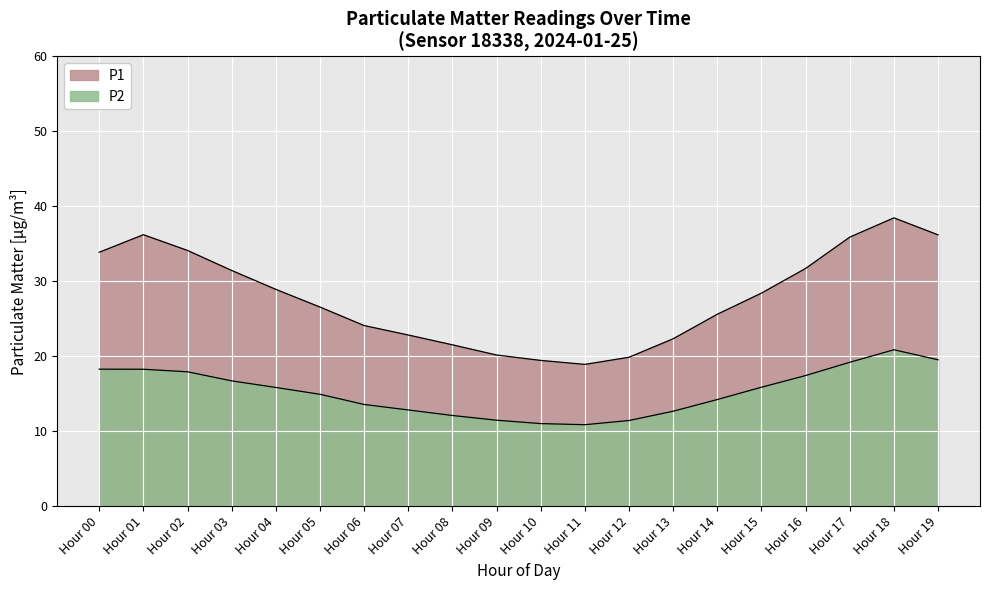

Does the chart display data point markers on the line(s)?

No